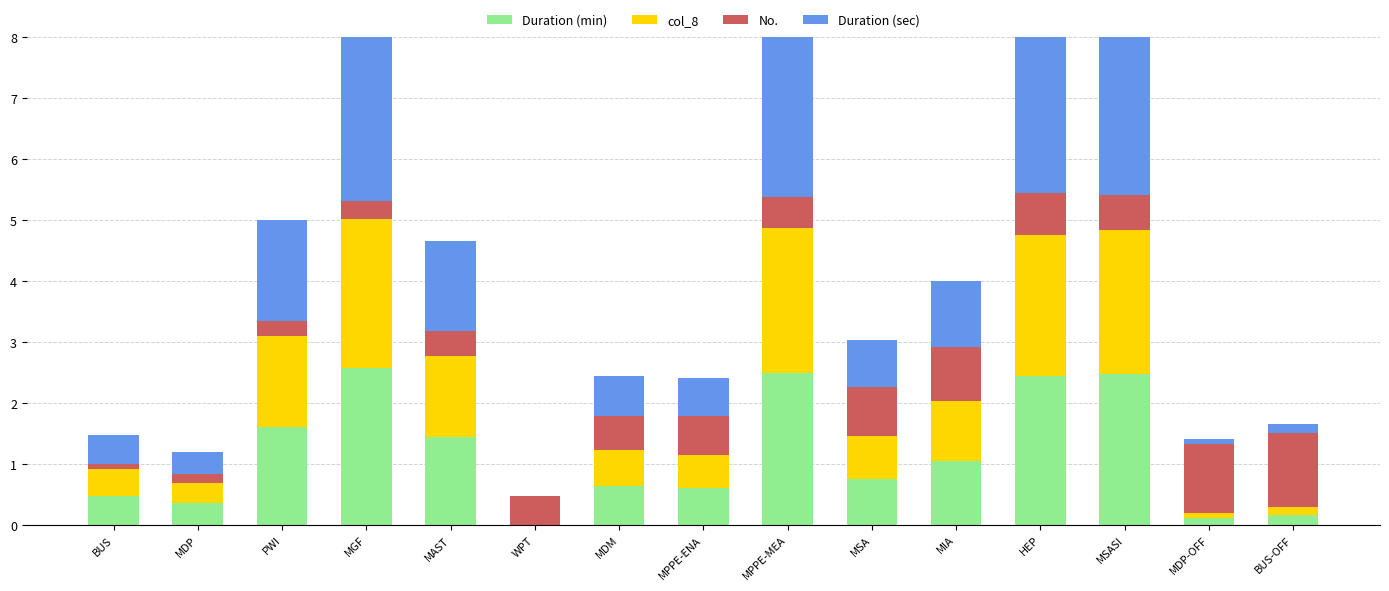

True or false: Duration (min) has a value of 0.8 at MSA.

True